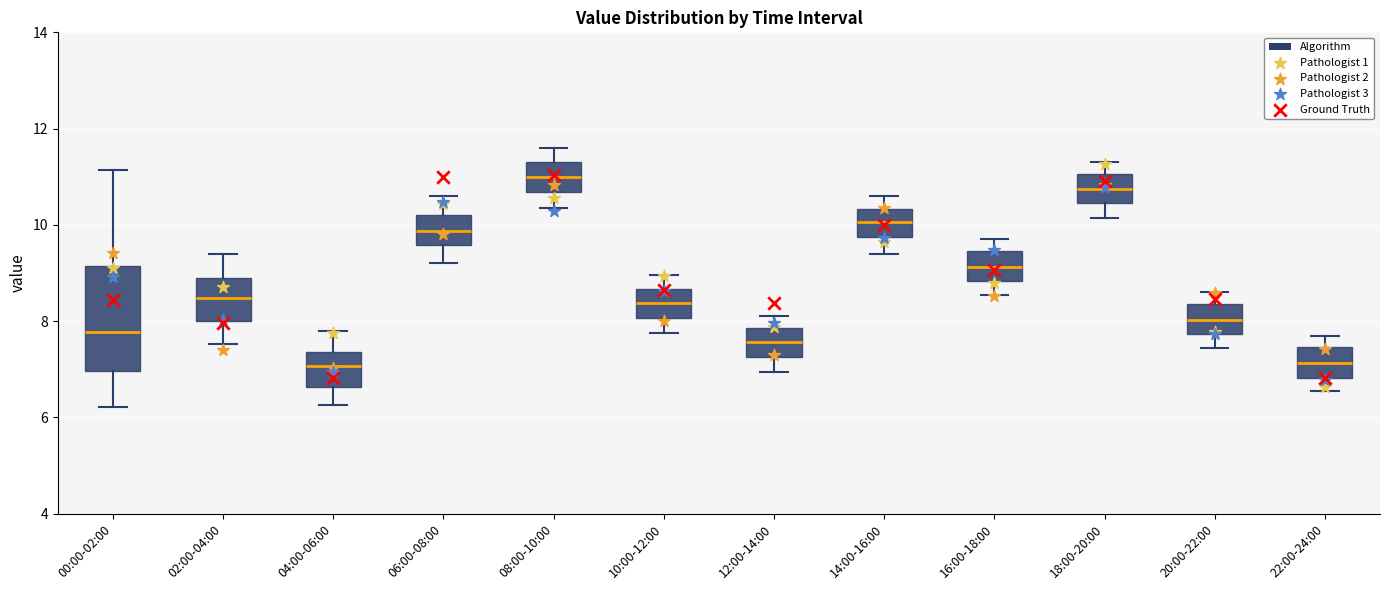

Comparing the boxes themselves (not the whiskers), which one is the tallest?

00:00-02:00